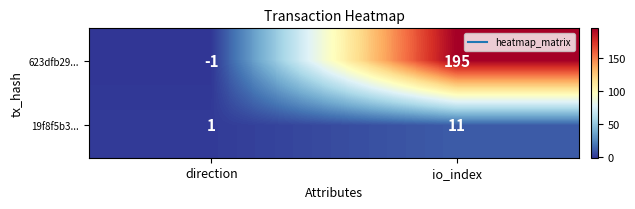

What is the spread (max minus min) of values at io_index?

184